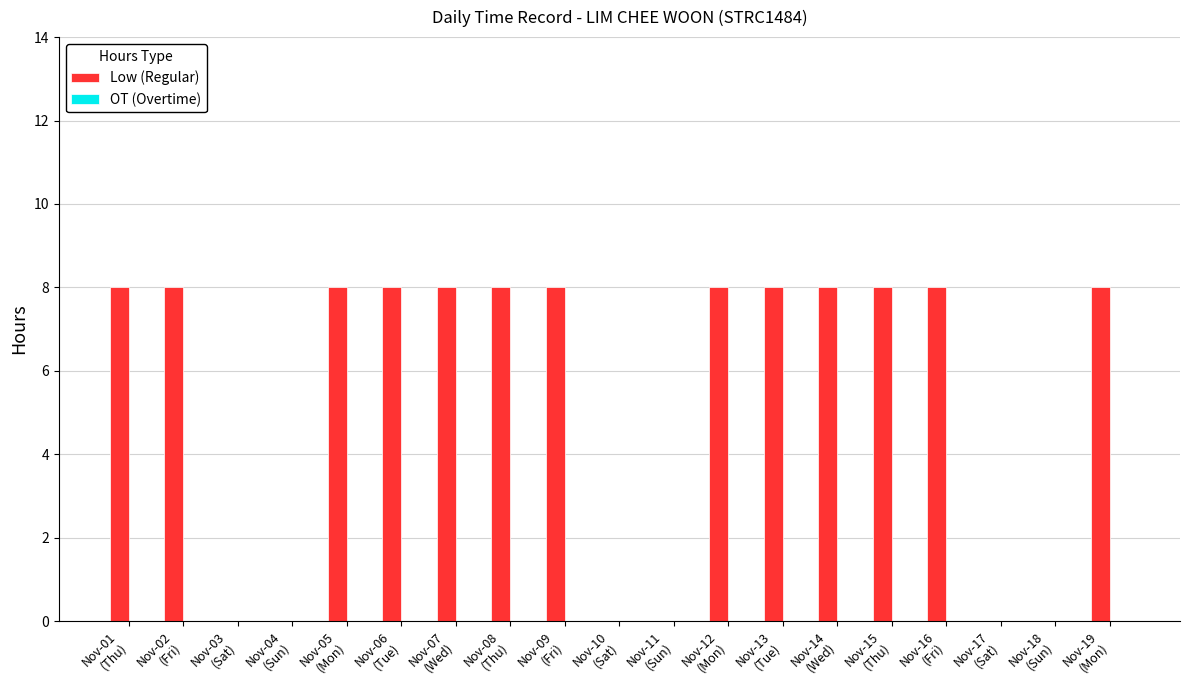

What is the sum of all values?

104